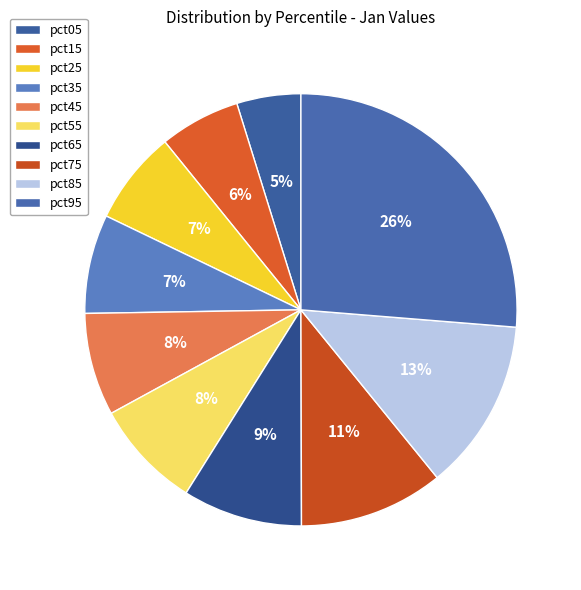

Does any single category account for the majority?

No